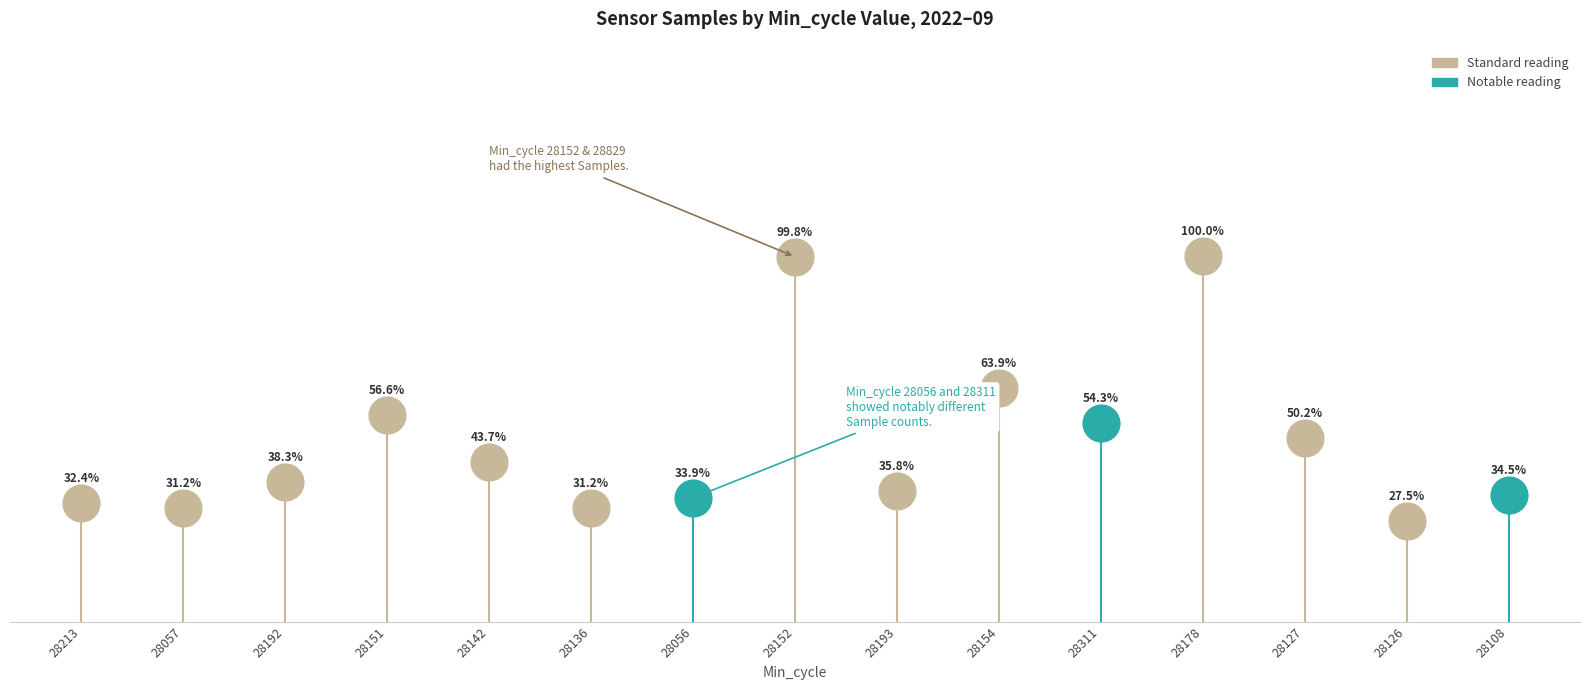

Which has a higher value, 28192 or 28142?

28142